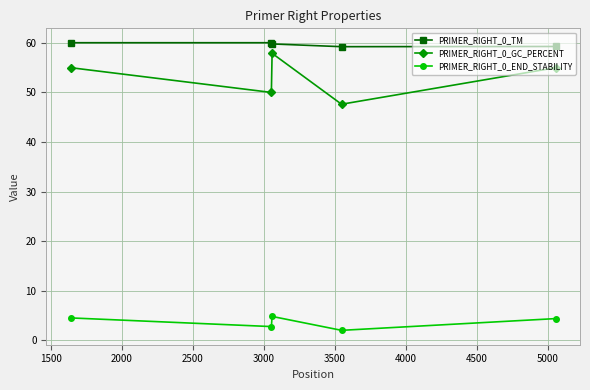

What is the average value of the PRIMER_RIGHT_0_END_STABILITY series?

3.7